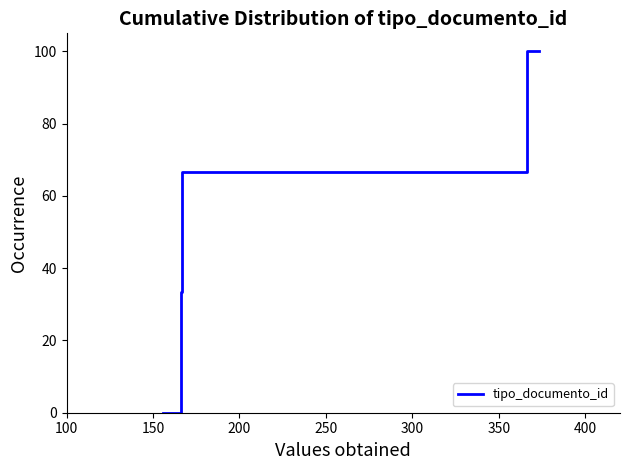

How many lines are shown in the chart?

1